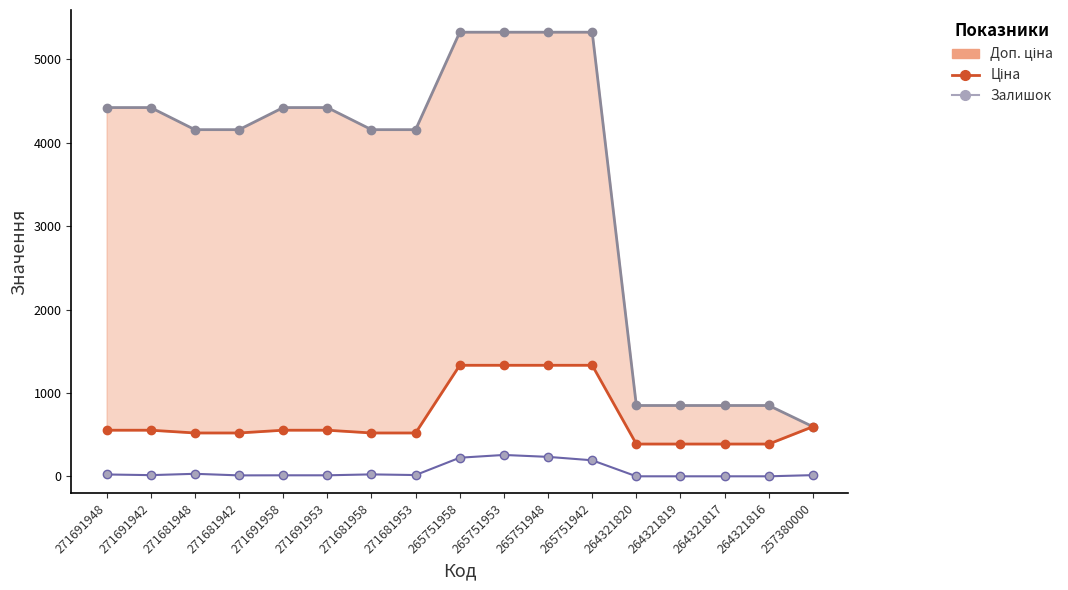

What is the minimum value for Ціна?

386.9